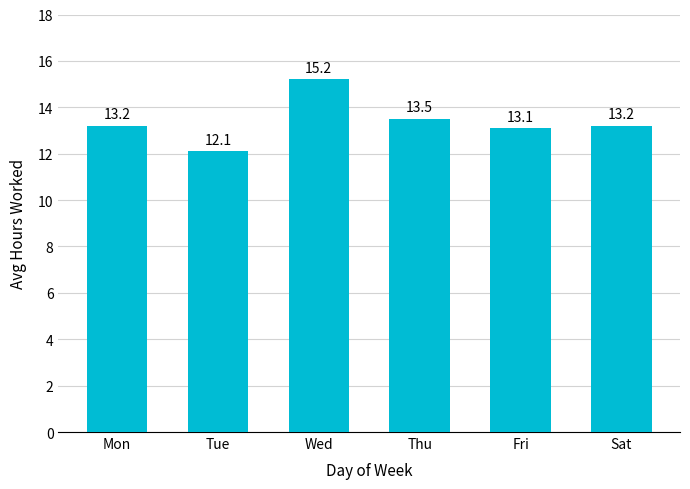

What is the ratio of the value at Fri to the value at Wed?

0.9